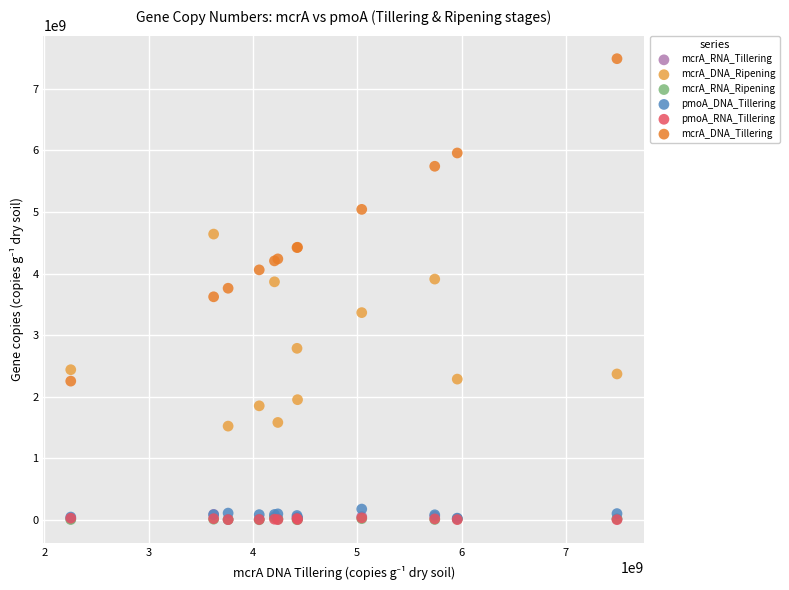

What are all the series names shown in the legend?

mcrA_RNA_Tillering, mcrA_DNA_Ripening, mcrA_RNA_Ripening, pmoA_DNA_Tillering, pmoA_RNA_Tillering, mcrA_DNA_Tillering